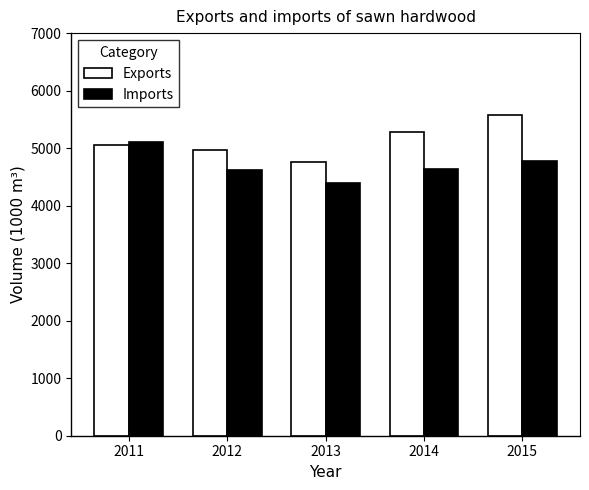

What is the spread (max minus min) of values at 2013?

358.9